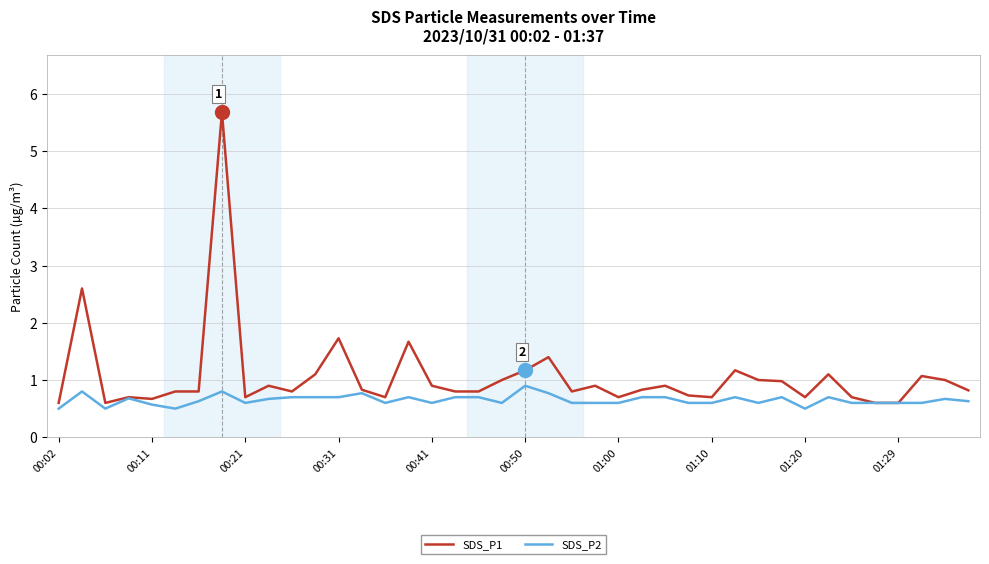

What is the lowest value of the SDS_P2 series?

0.5